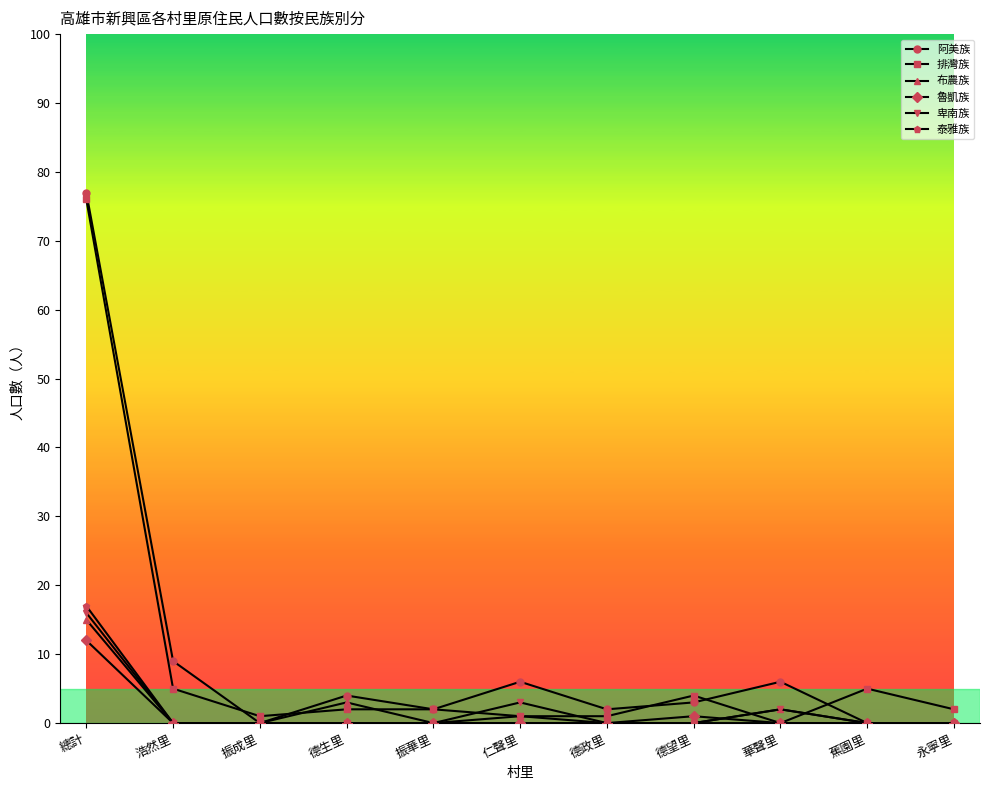

At which category does 布農族 reach its first local peak?

德生里